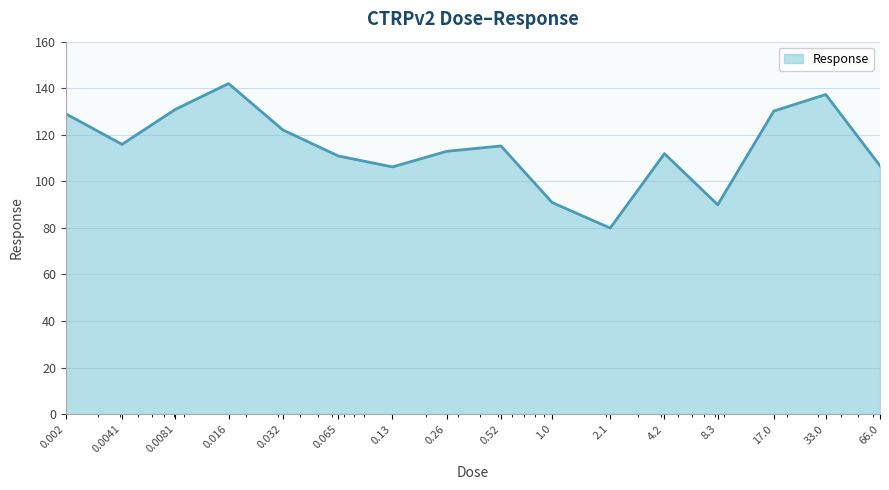

How many lines are shown in the chart?

1